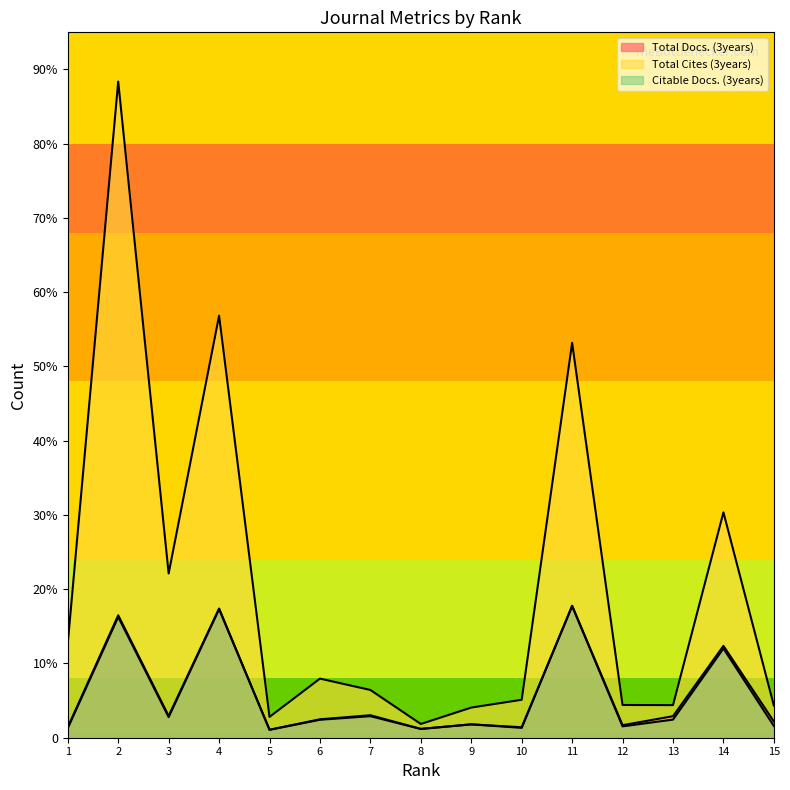

Which series changed the most between 1 and 2?

Total Cites (3years)